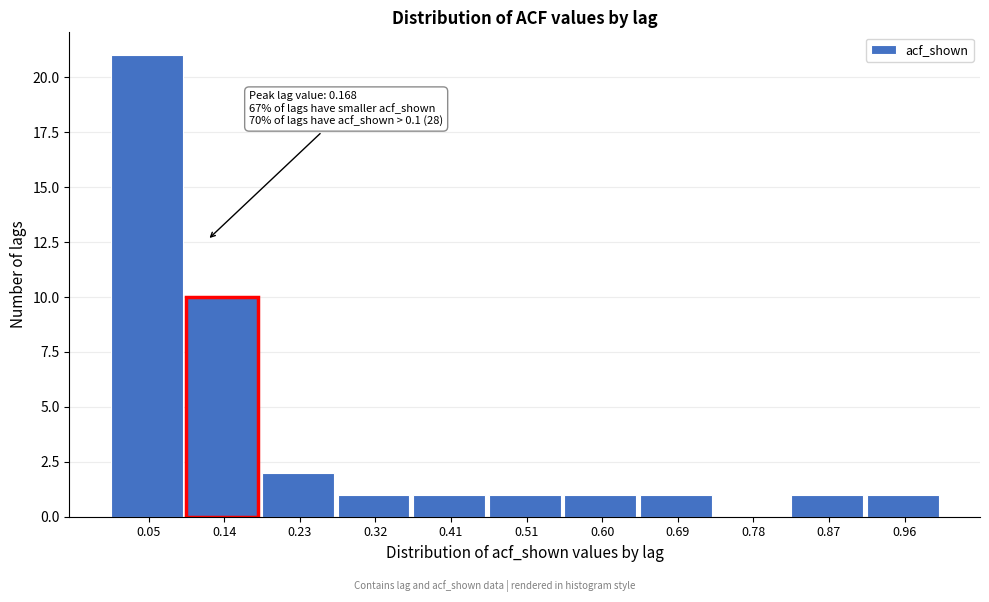

Reading left to right, transcribe all the data shown in this chart.

0.05=21	0.14=10	0.23=2	0.32=1	0.41=1	0.51=1	0.60=1	0.69=1	0.78=0	0.87=1	0.96=1